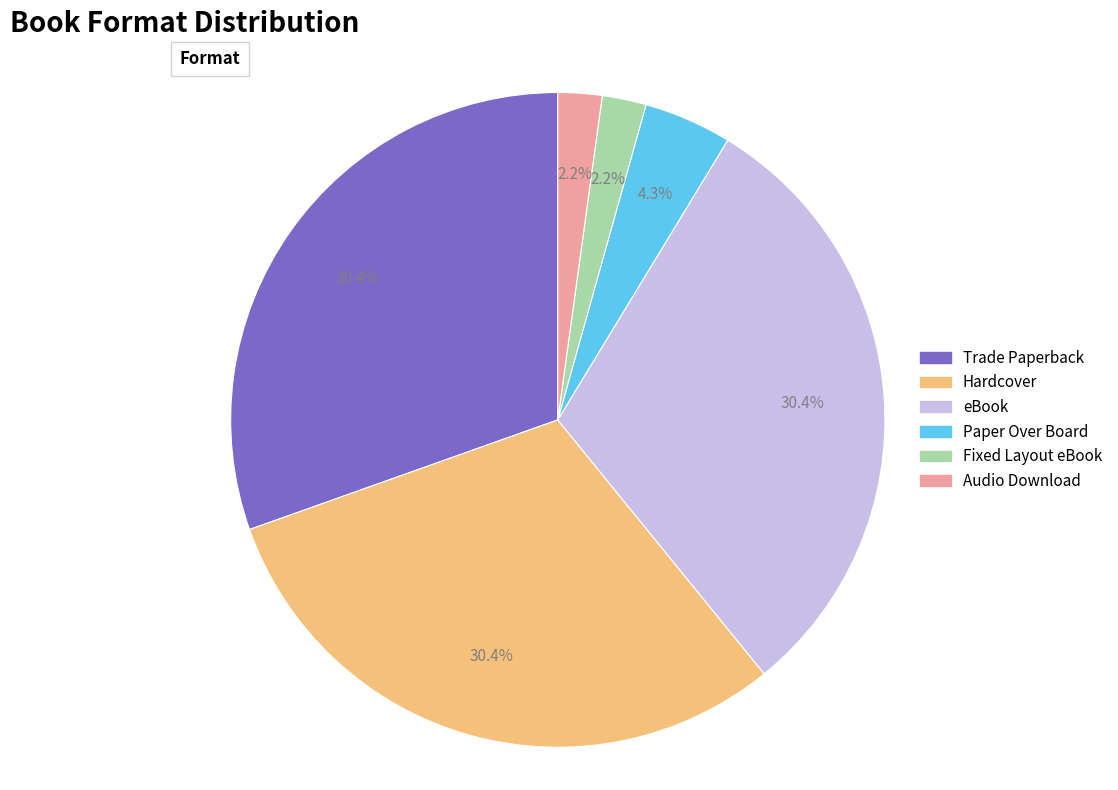

Is there any slice that represents more than half of the pie?

No